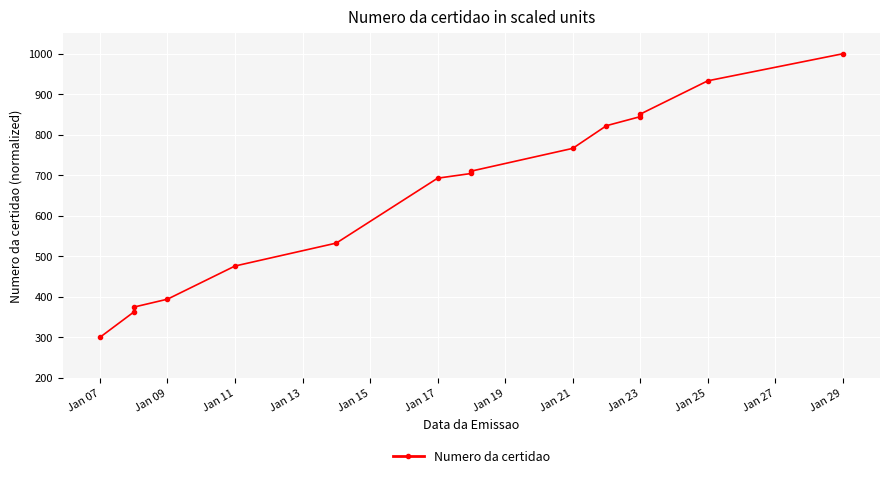

The value at Jan 23 is 437.8. True or false?

False